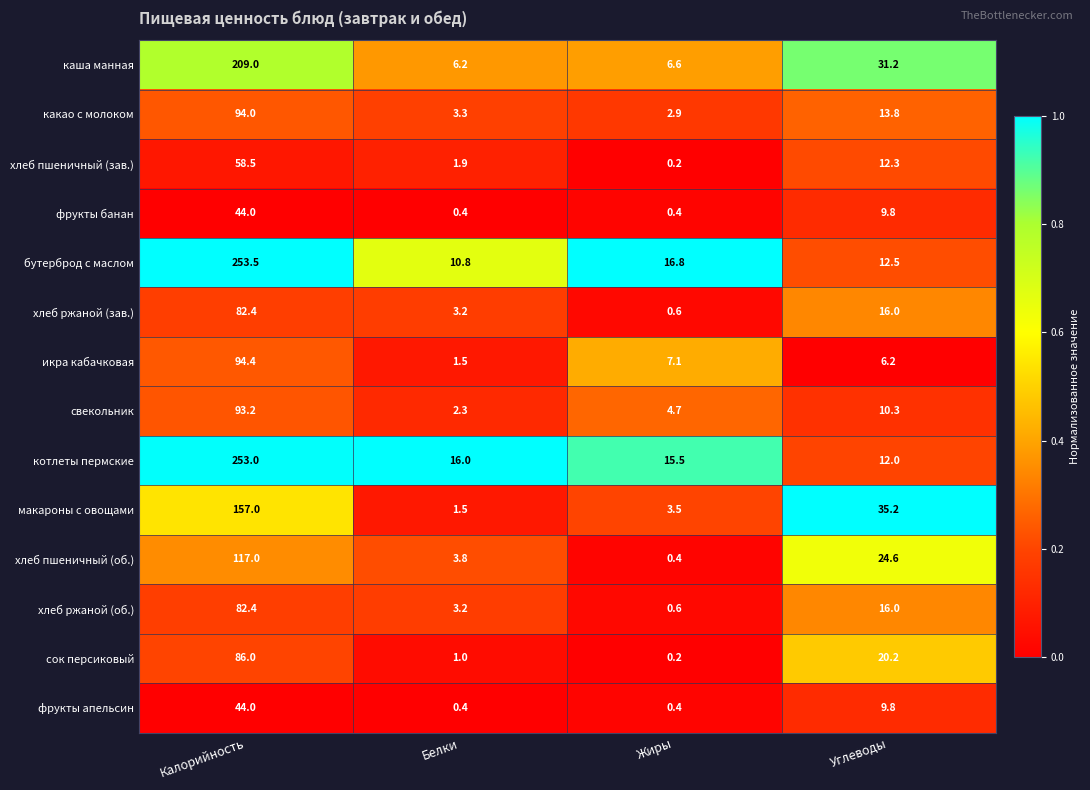

Count the number of data series in this chart.

14